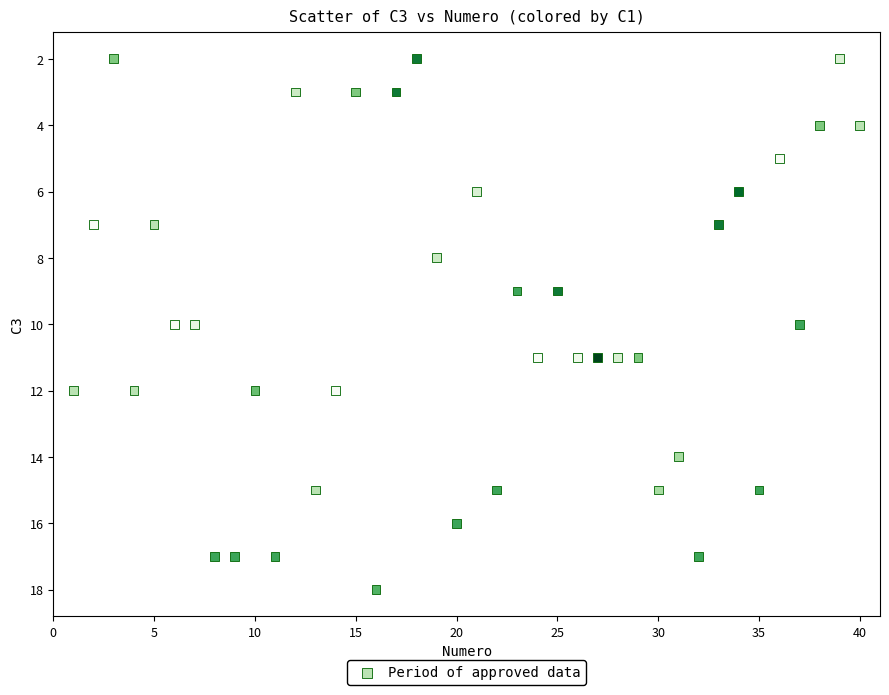

What is the range of X values (max minus min)?

39